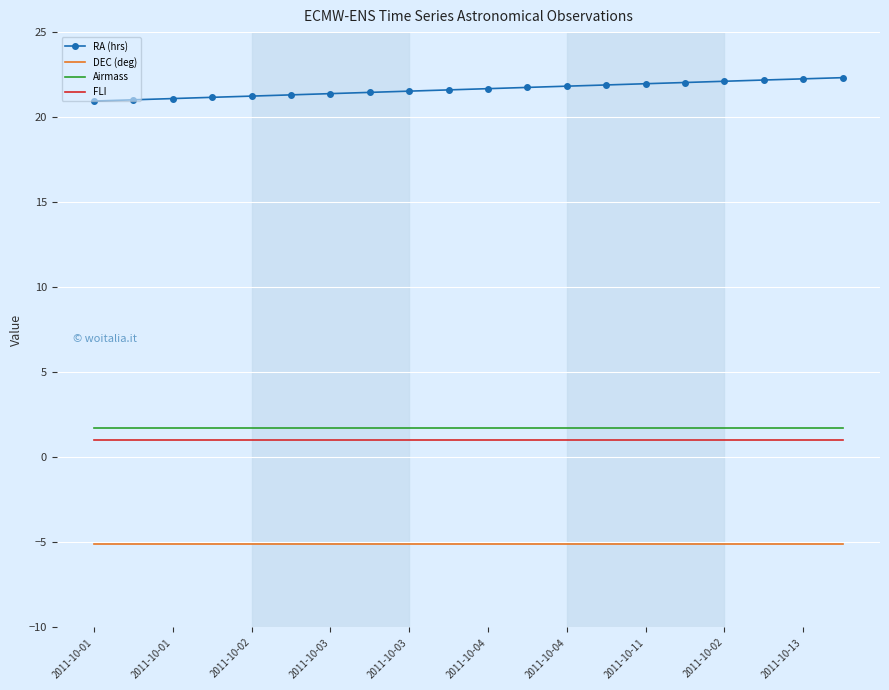

True or false: Airmass and RA (hrs) cross at least once.

False